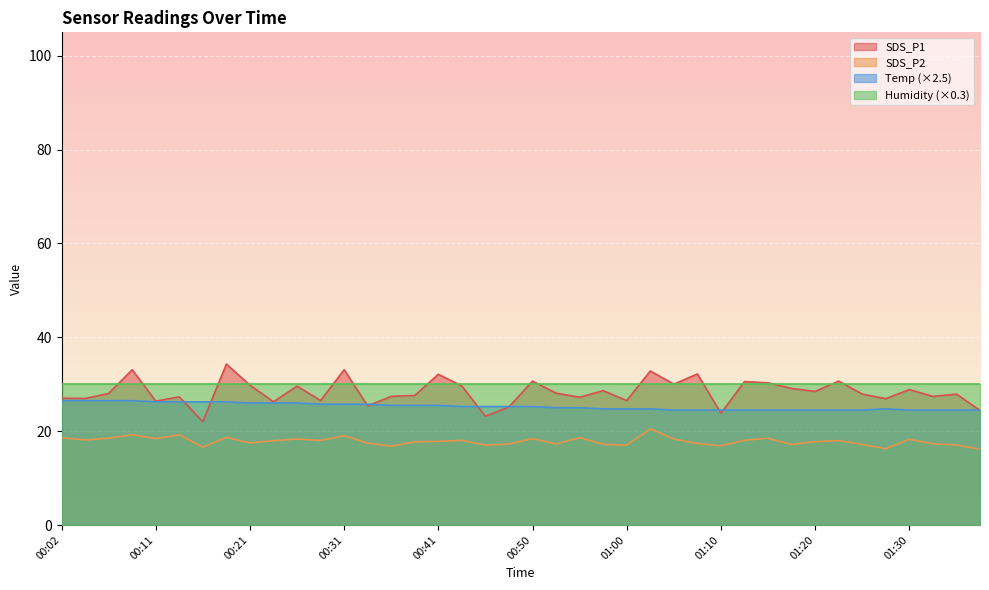

What is the average value of the SDS_P1 series?

28.3